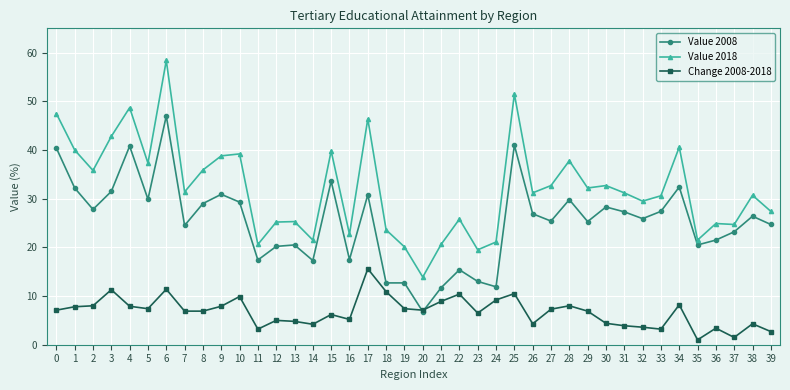

After their last crossing, which series has the higher values: Change 2008-2018 or Value 2008?

Value 2008